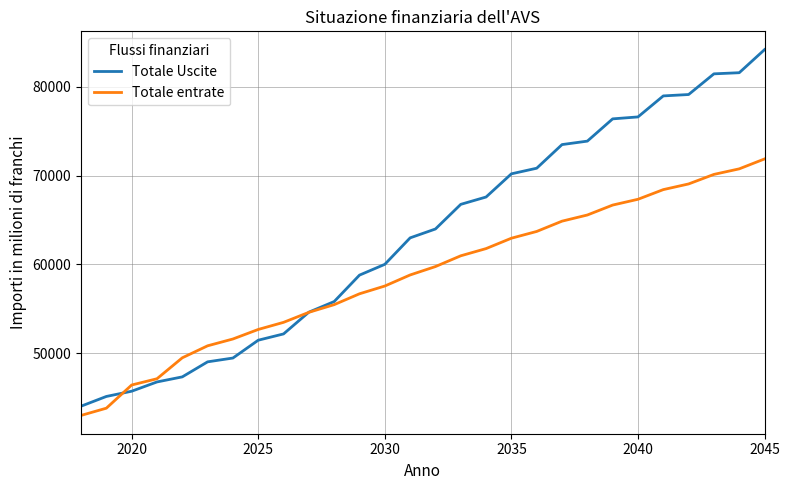

Which series has the largest range (max minus min)?

Totale Uscite